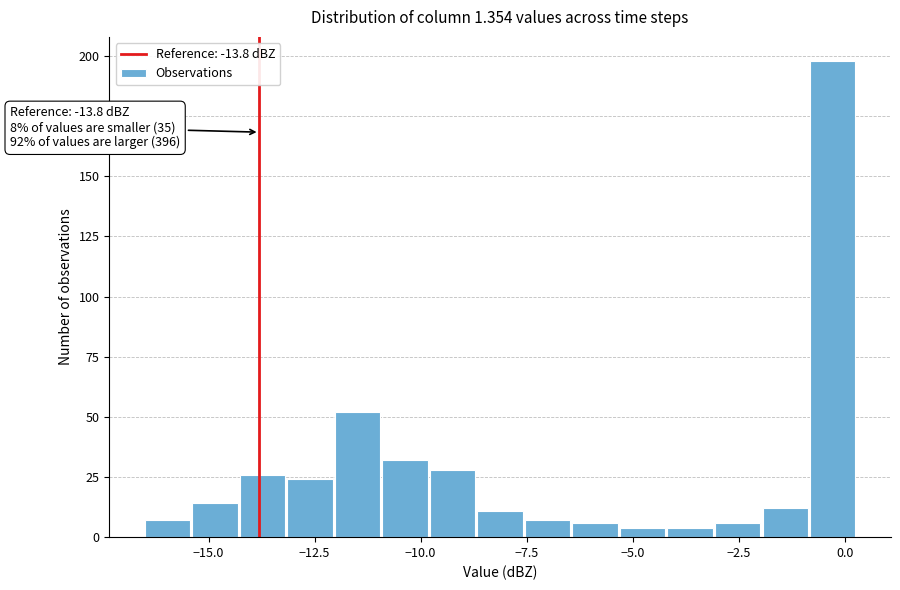

Around what value on the x-axis is the tallest bar? Give the approximate position of its centre, as read against the axis.

-0.5